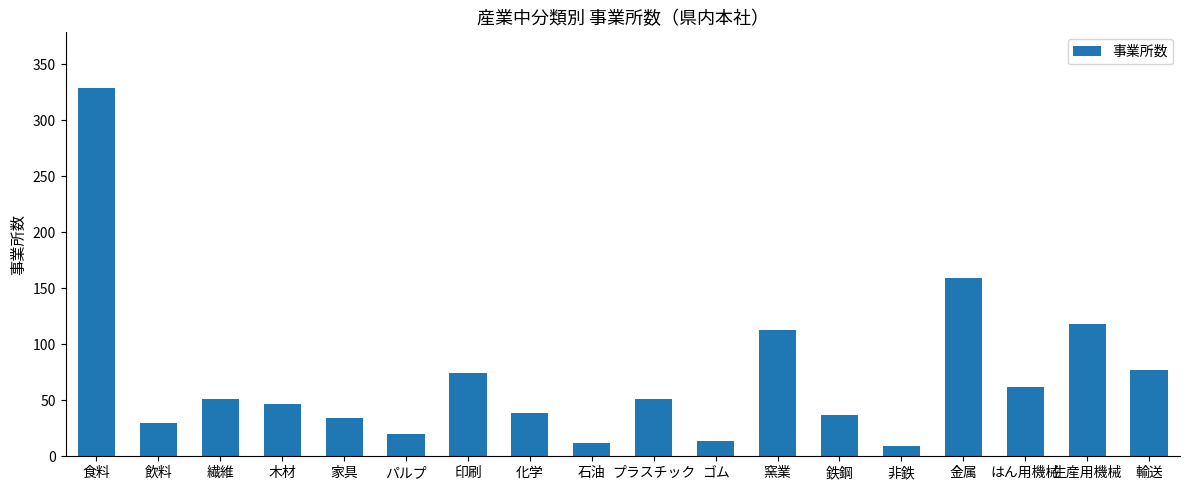

Between 金属 and 化学, which is larger?

金属